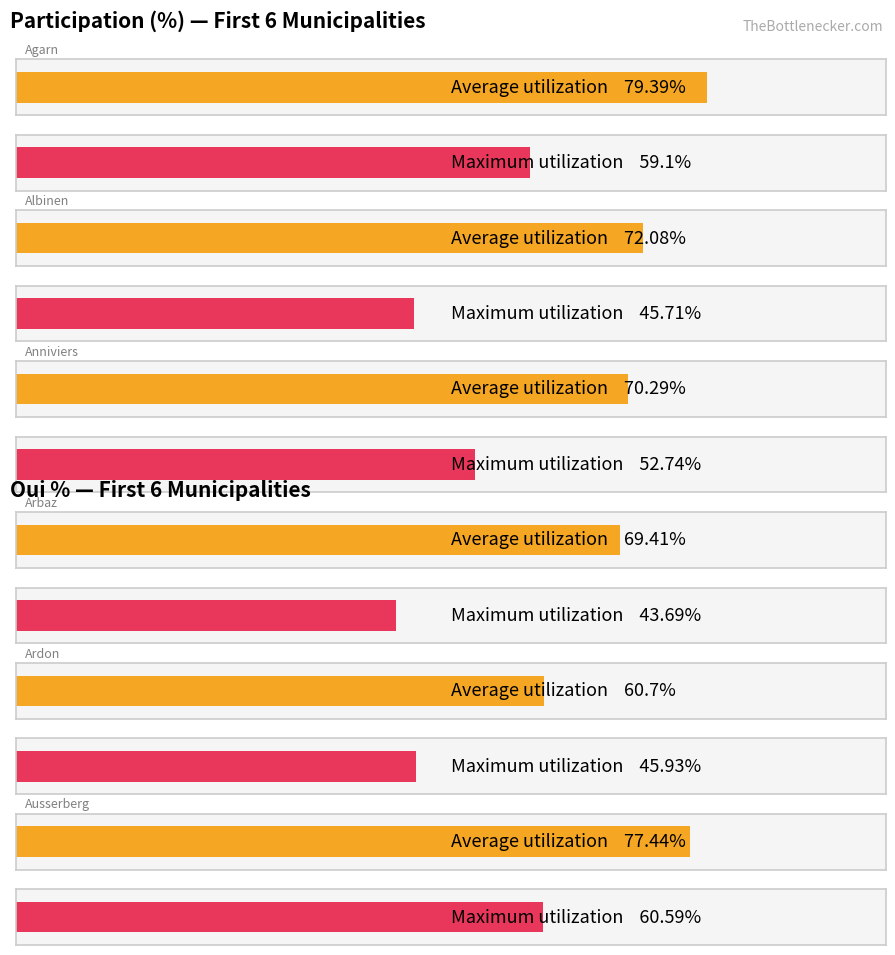

At which label is Average utilization closest to 70?

Anniviers